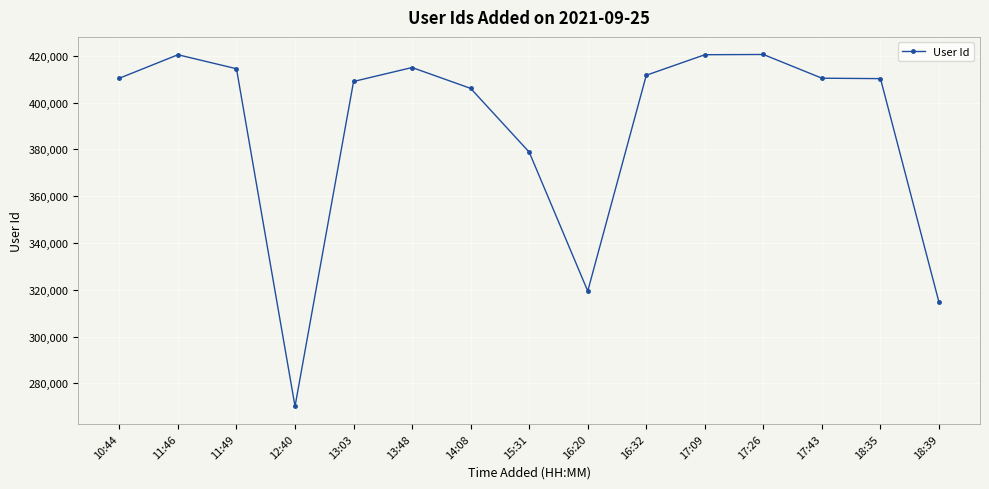

Where is the first local maximum?

11:46